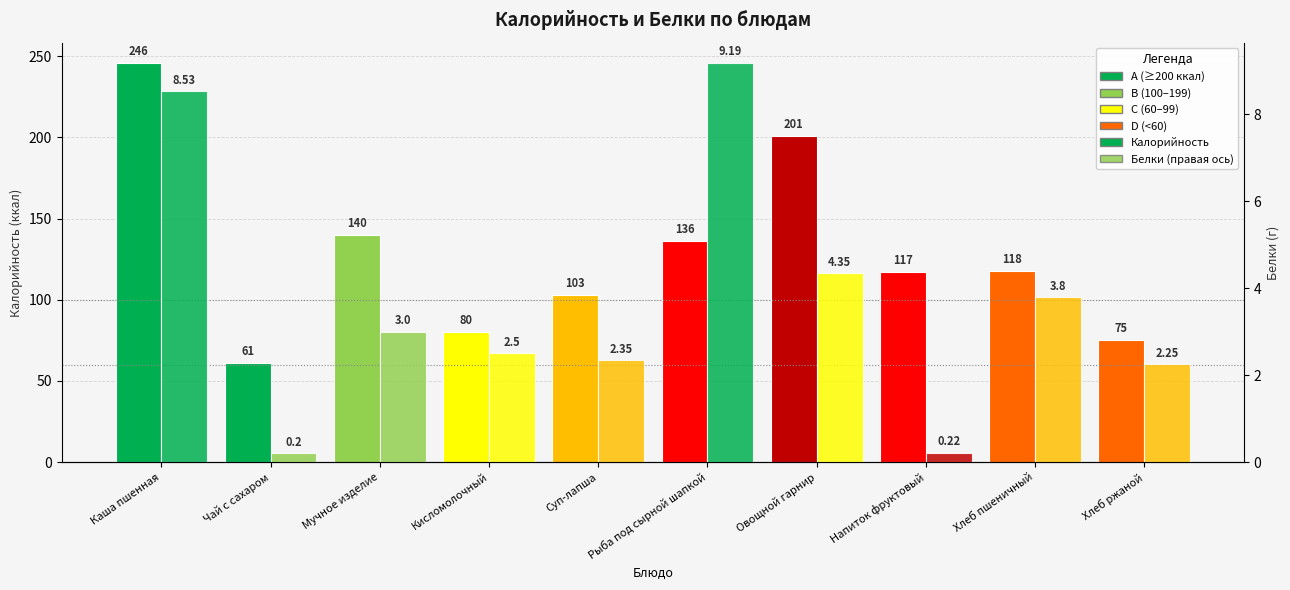

Reading left to right, extract all data points from this chart.

Калорийность: 246.0	61.0	140.0	80.0	103.0	136.0	201.0	117.0	118.0	75.0
Белки: 8.5	0.2	3.0	2.5	2.4	9.2	4.3	0.2	3.8	2.2